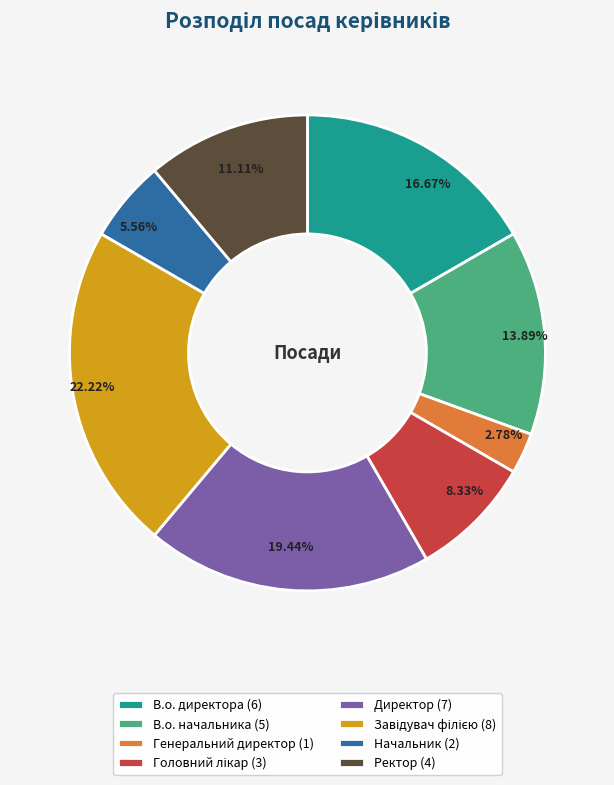

To the nearest percent, what portion does Ректор represent?

11%